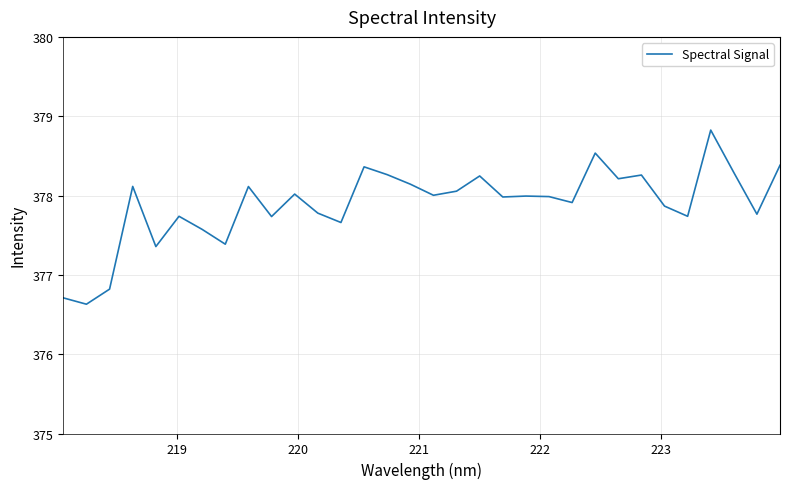

How many lines are shown in the chart?

1